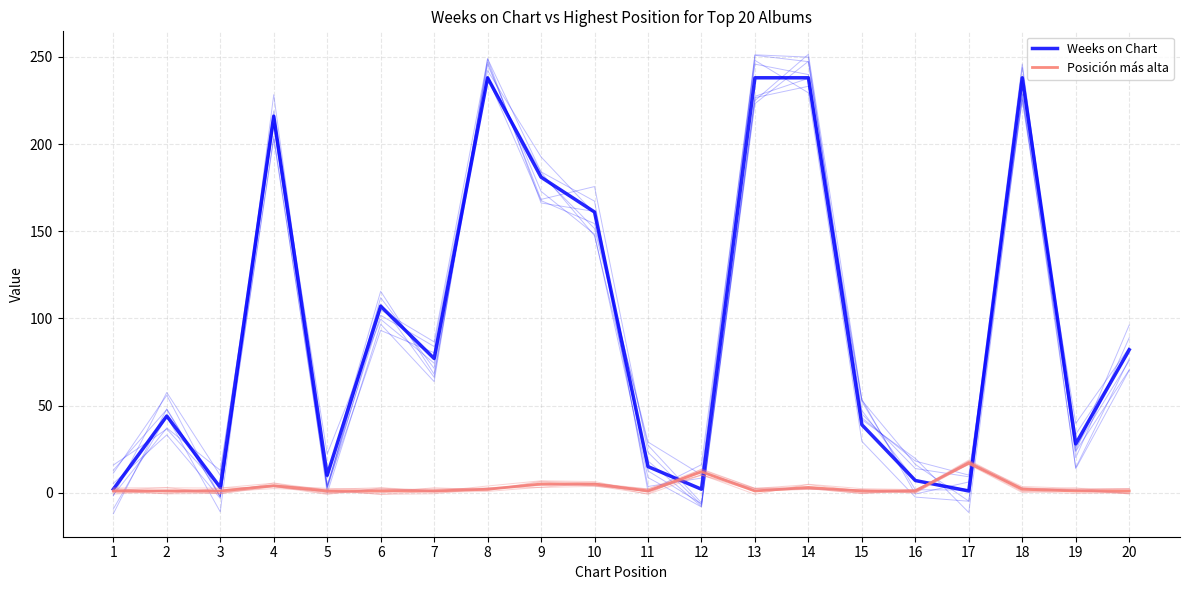

Count the number of categories in the chart.

20